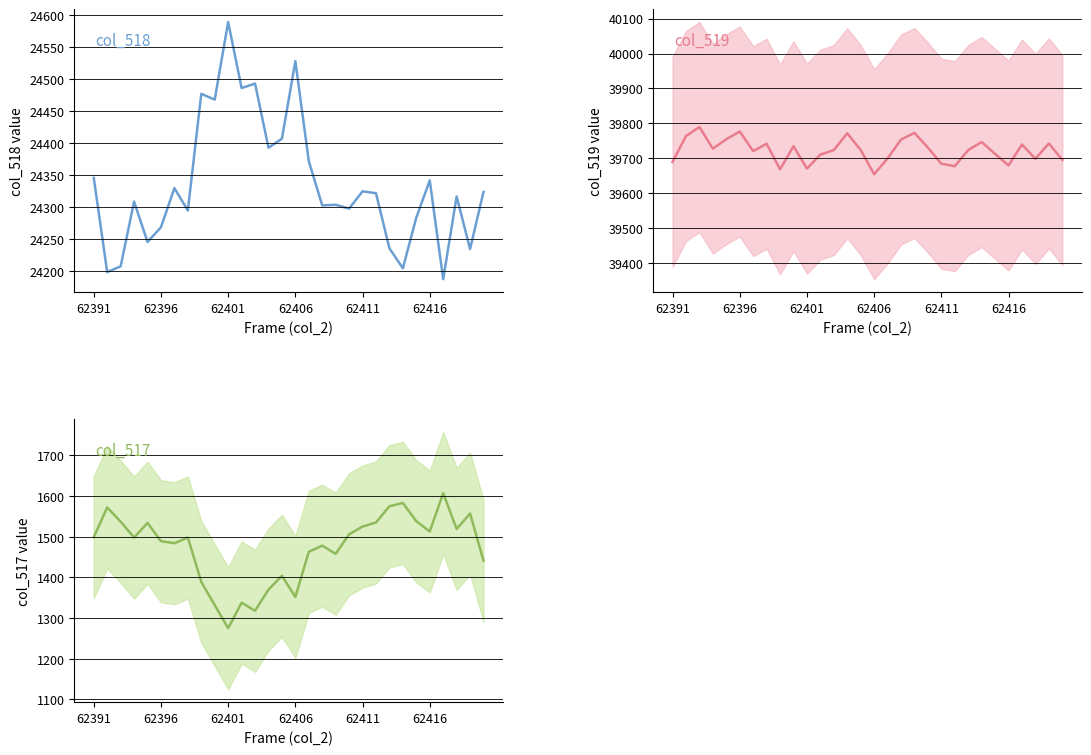

What is the maximum value shown in the chart?

39790